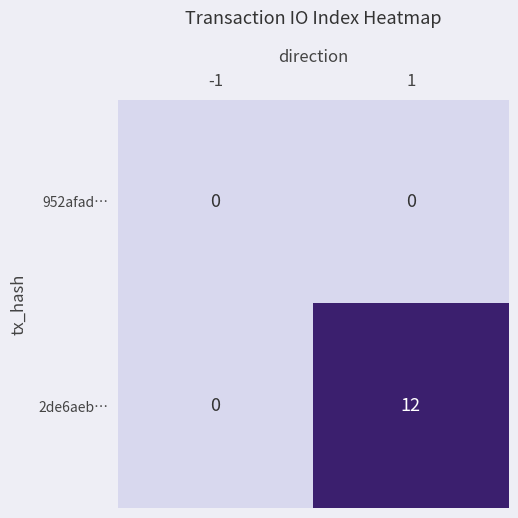

How many series are shown in this chart?

2